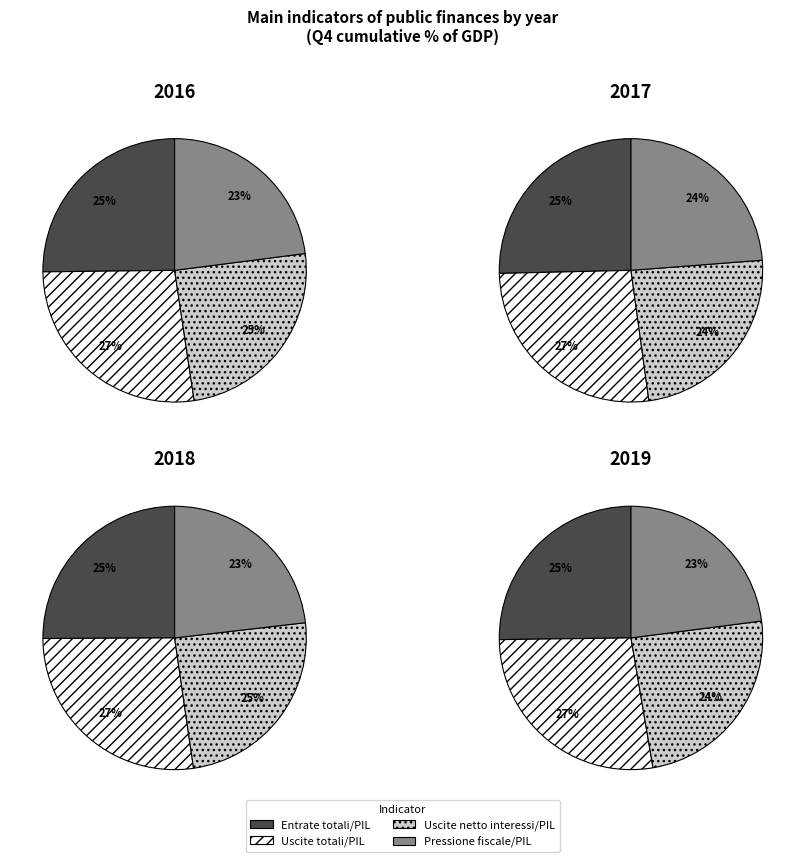

True or false: 3 accounts for 36% of the total.

False